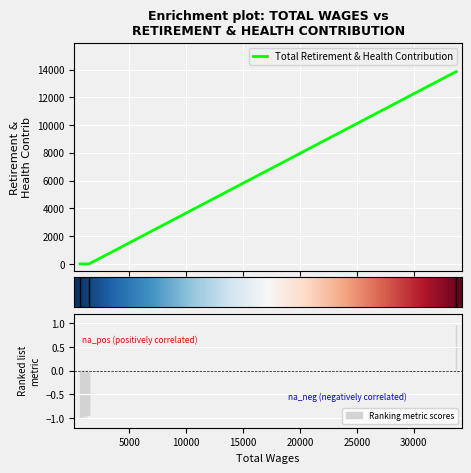

List the labels in order of value, largest first.

33734.0, 1462.0, 663.0